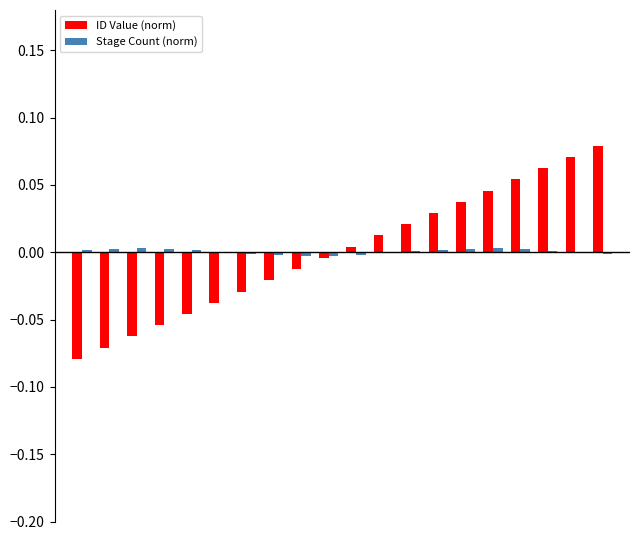

How many values in ID Value (norm) are above zero?

10